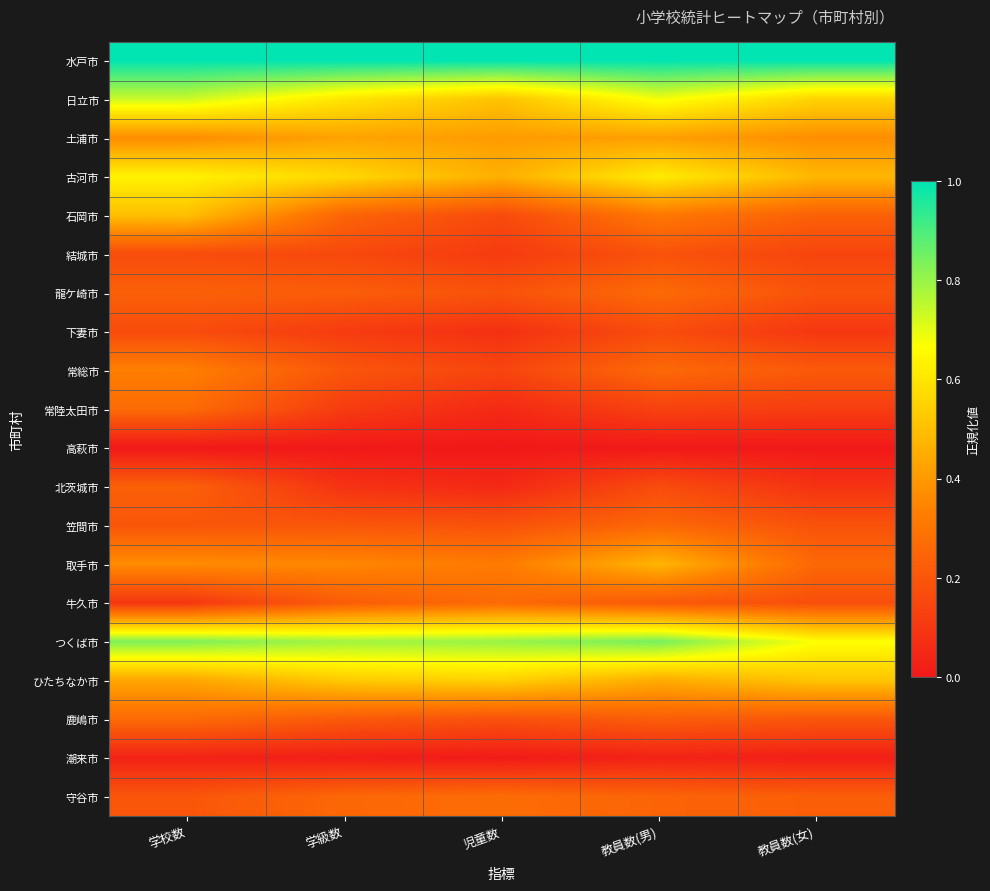

What is the total value across all series at 教員数(女)?

5.7